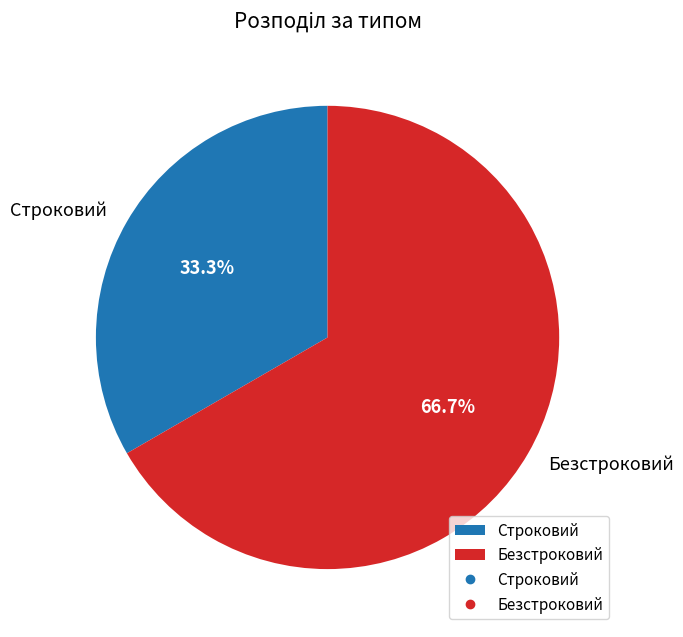

Does Безстроковий account for over 50% of the chart?

Yes